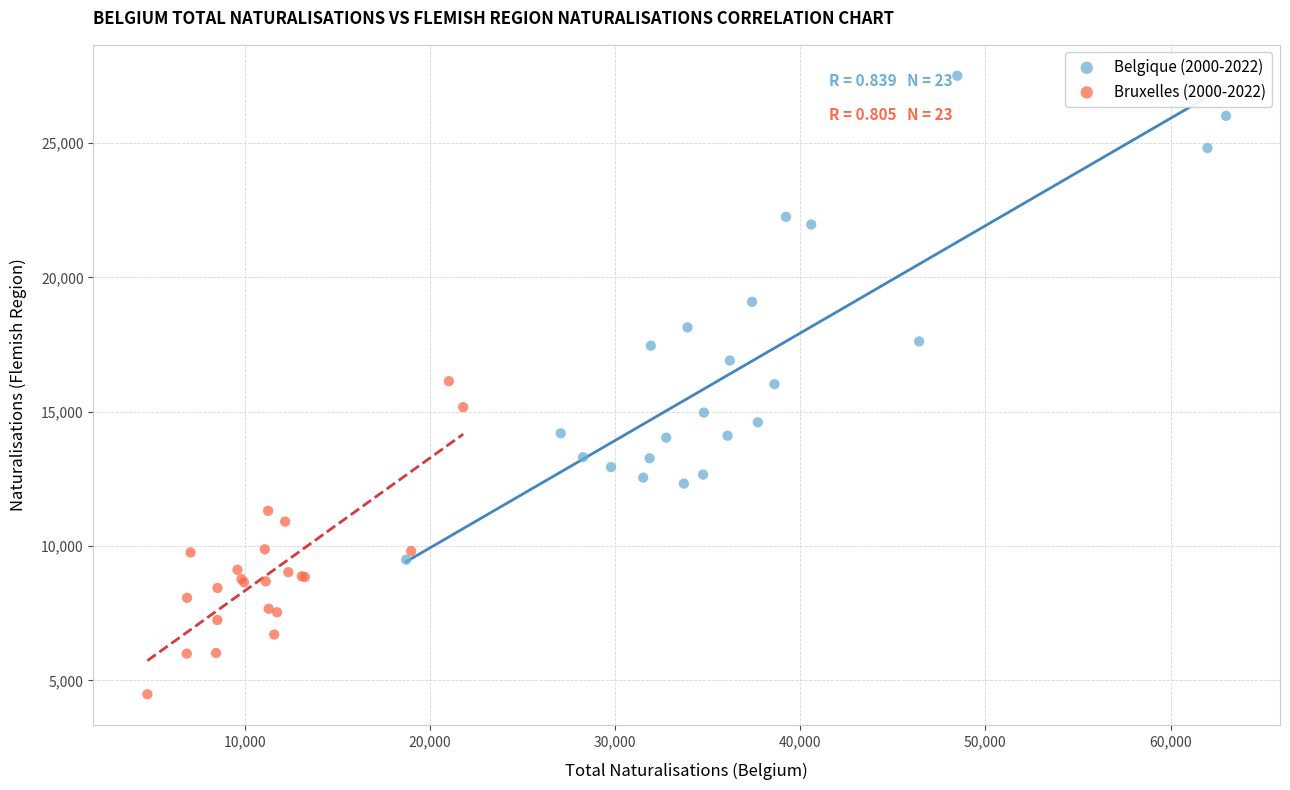

Which series reaches the maximum Y coordinate?

Belgique (2000-2022)